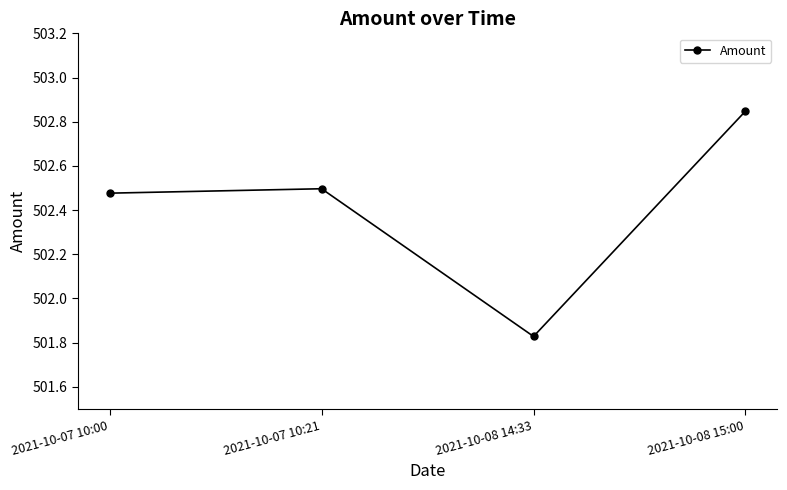

How many values are between 502 and 503?

3